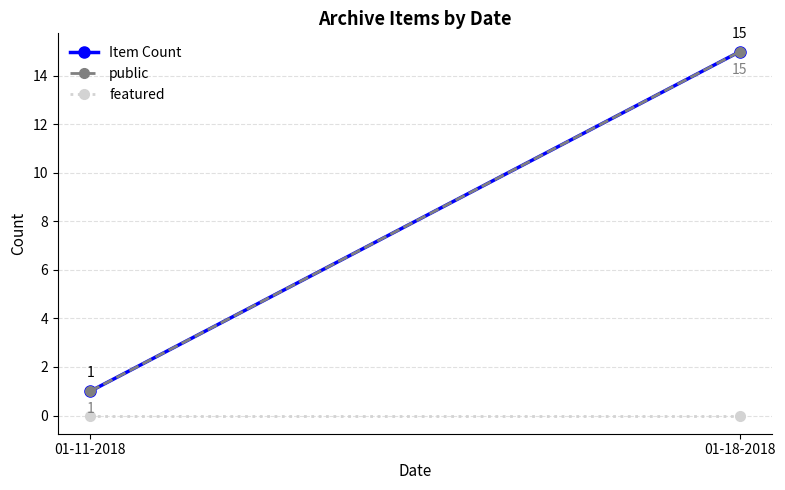

Rank the series by their maximum value, from highest to lowest.

Item Count, public, featured